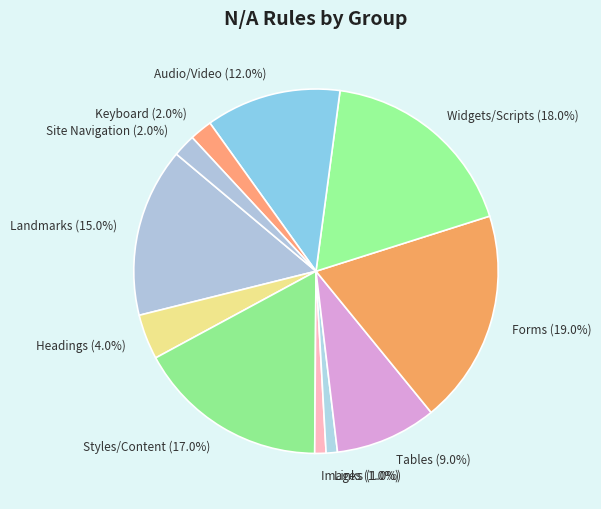

Which category has the biggest portion of the pie?

Forms